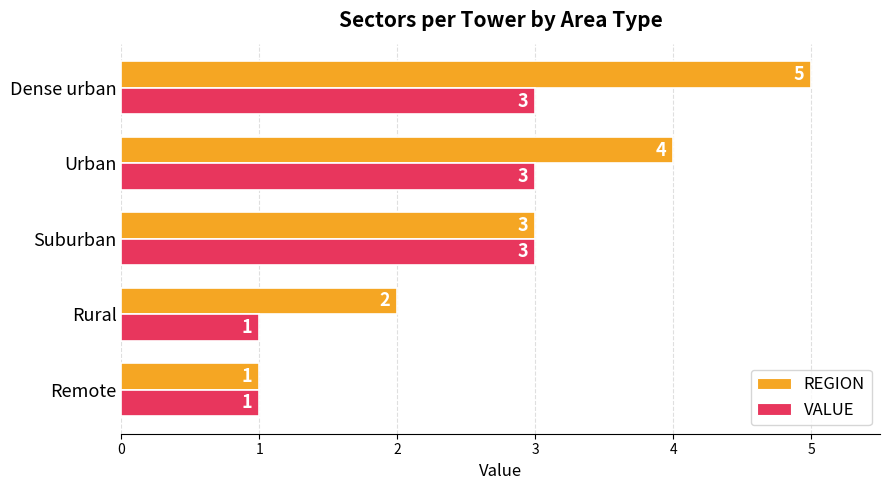

At which category is the sum across all series the highest?

Dense urban